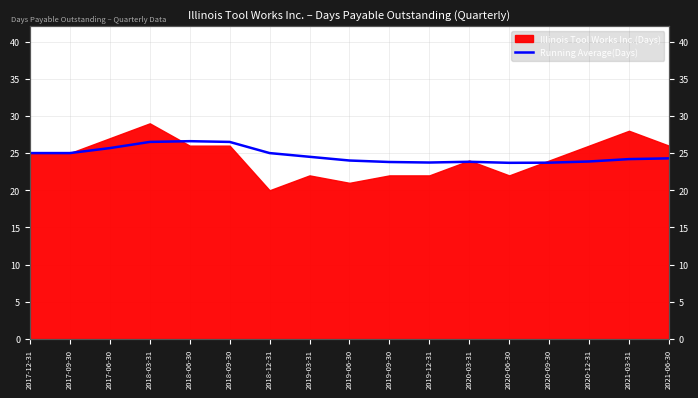

At which label is the value closest to 25?

2017-12-31